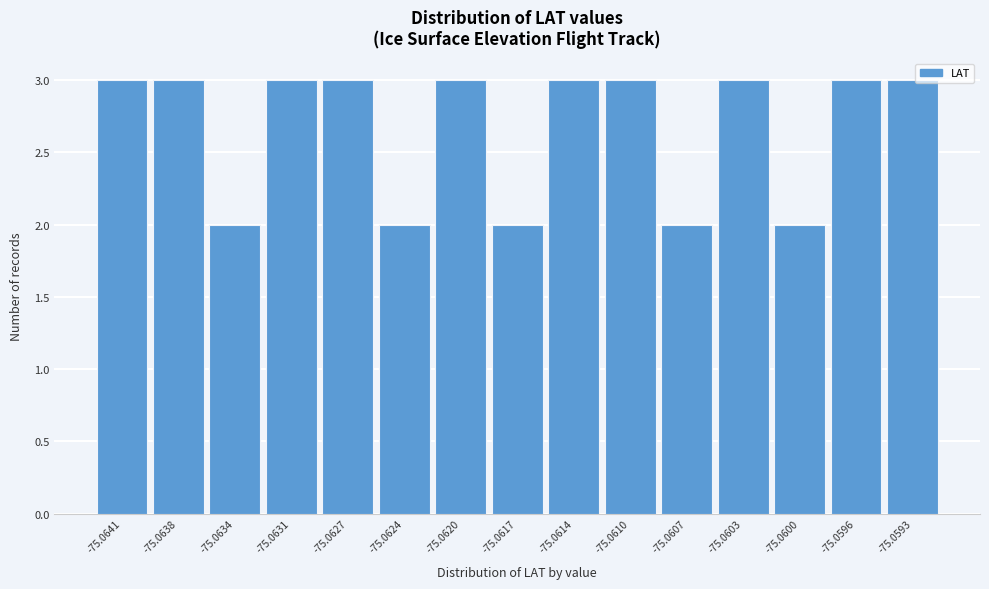

Reading left to right, list all the values displayed in this chart.

-75.0641=3	-75.0638=3	-75.0634=2	-75.0631=3	-75.0627=3	-75.0624=2	-75.0620=3	-75.0617=2	-75.0614=3	-75.0610=3	-75.0607=2	-75.0603=3	-75.0600=2	-75.0596=3	-75.0593=3